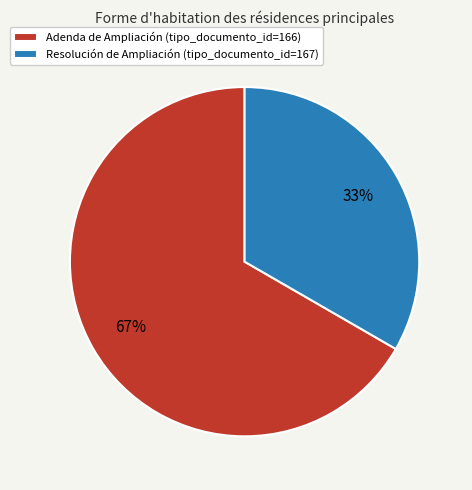

Approximately how many times larger is the value at Resolución de Ampliación (tipo_documento_id=167) compared to Adenda de Ampliación (tipo_documento_id=166)?

0.5